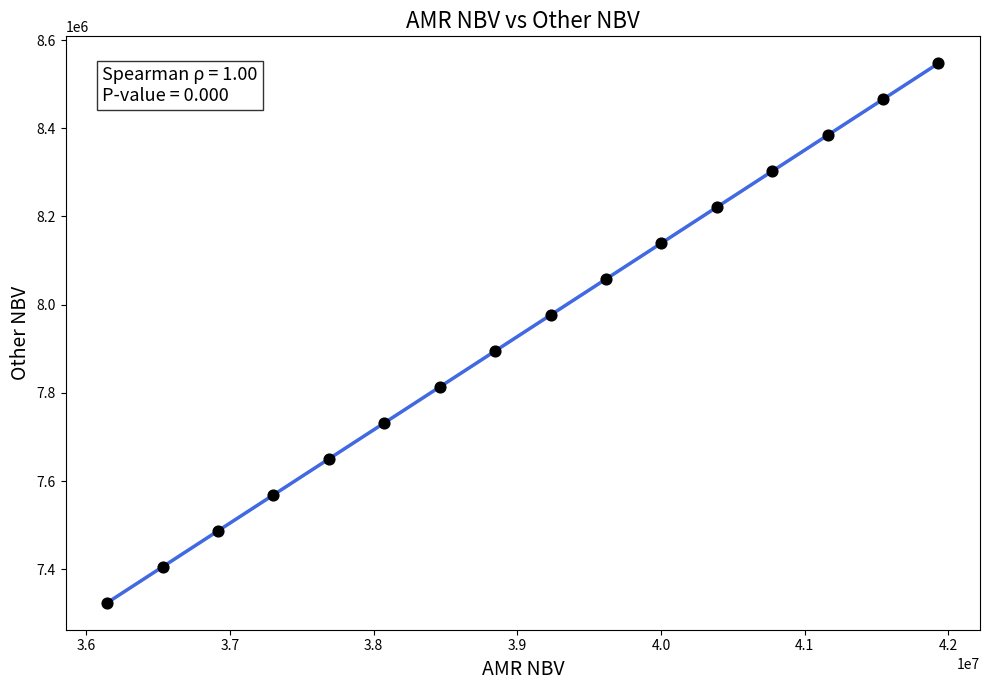

What is the range of X values (max minus min)?

5783893.4